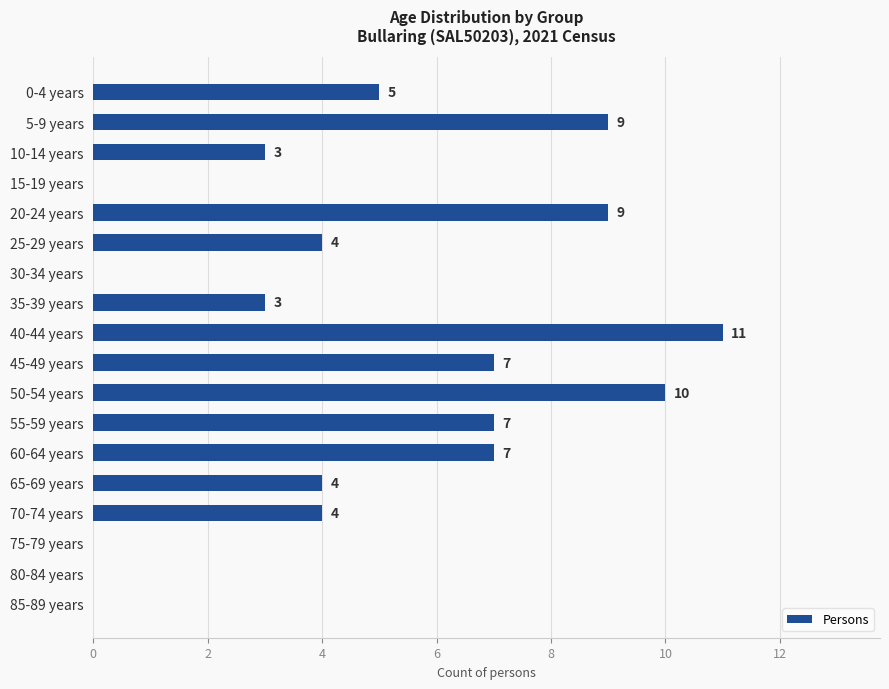

What is the sum of the values at 55-59 years and 70-74 years?

11